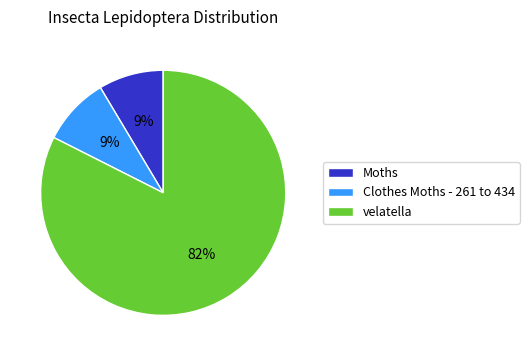

Which category accounts for the majority?

velatella